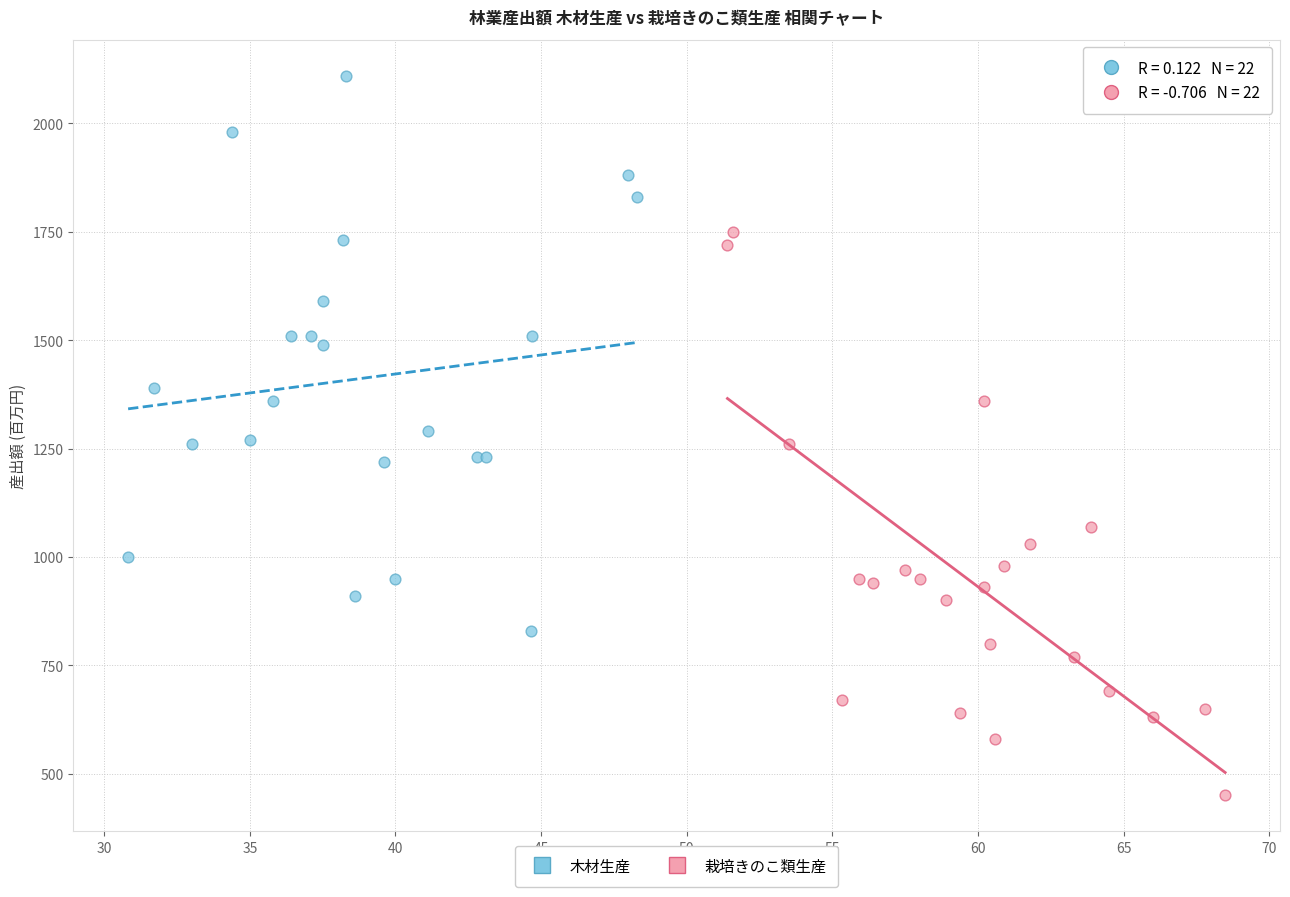

Which series contains the lowest Y value?

栽培きのこ類生産